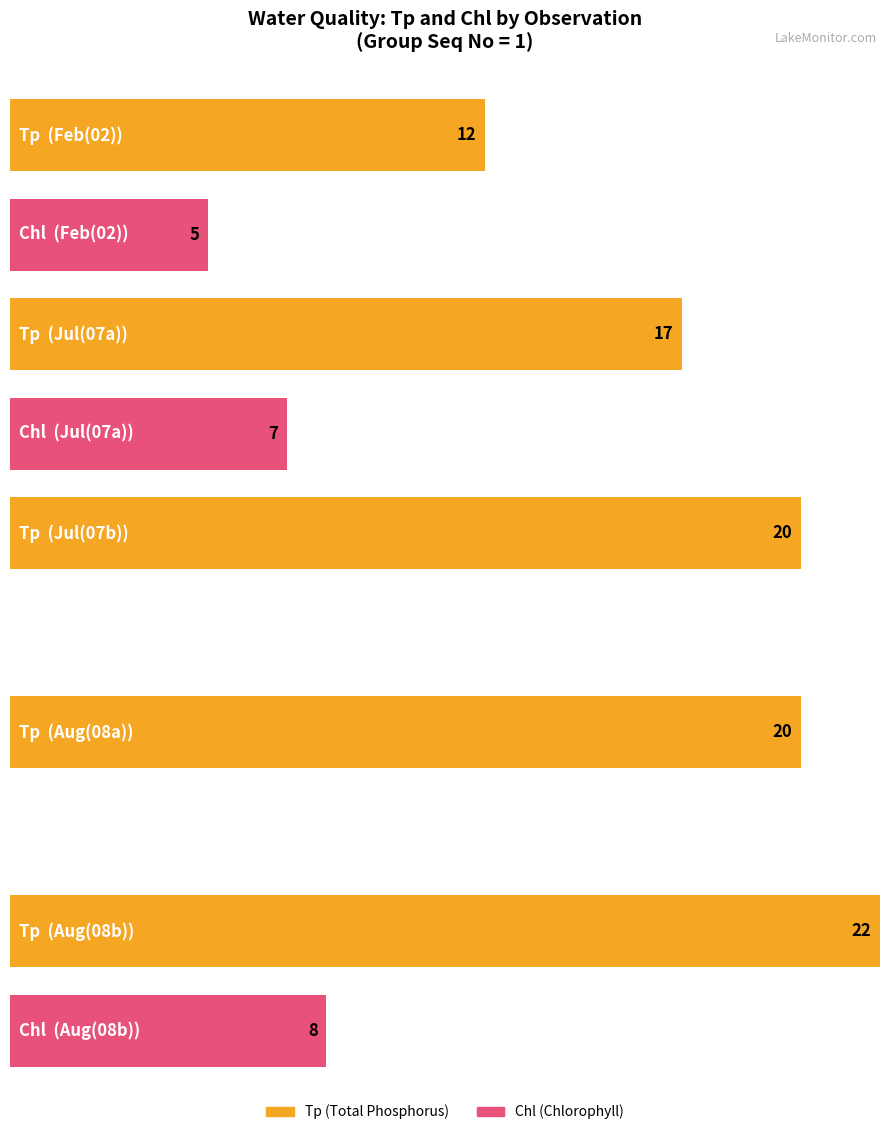

Does the chart contain any negative values?

No